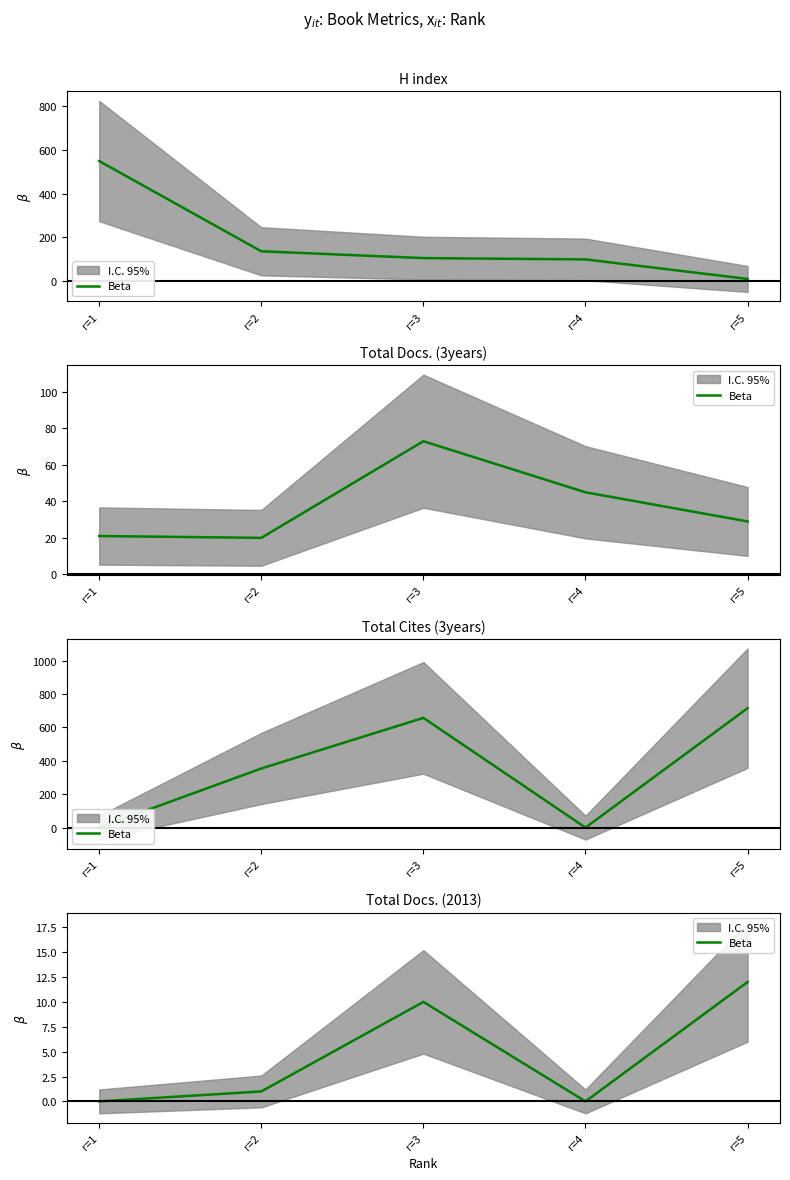

Rank the categories by value from lowest to highest.

r=1, r=4, r=2, r=3, r=5